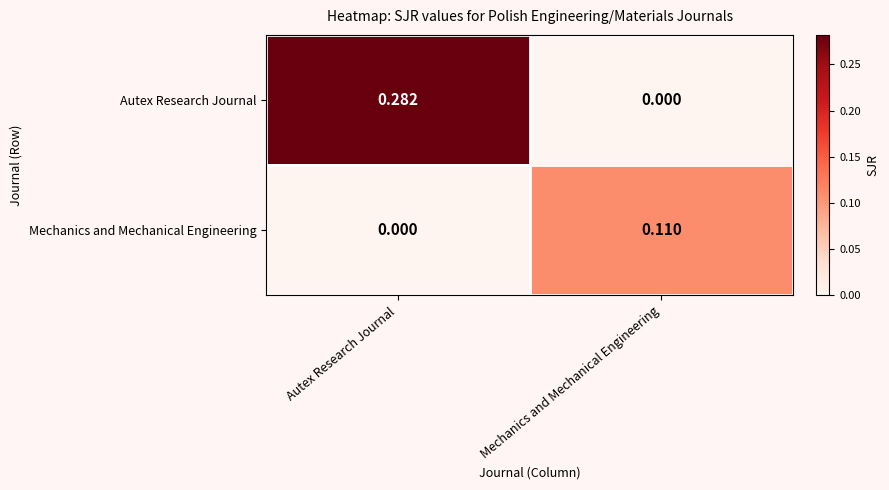

Between Autex Research Journal and Mechanics and Mechanical Engineering, which series saw the biggest shift?

Autex Research Journal